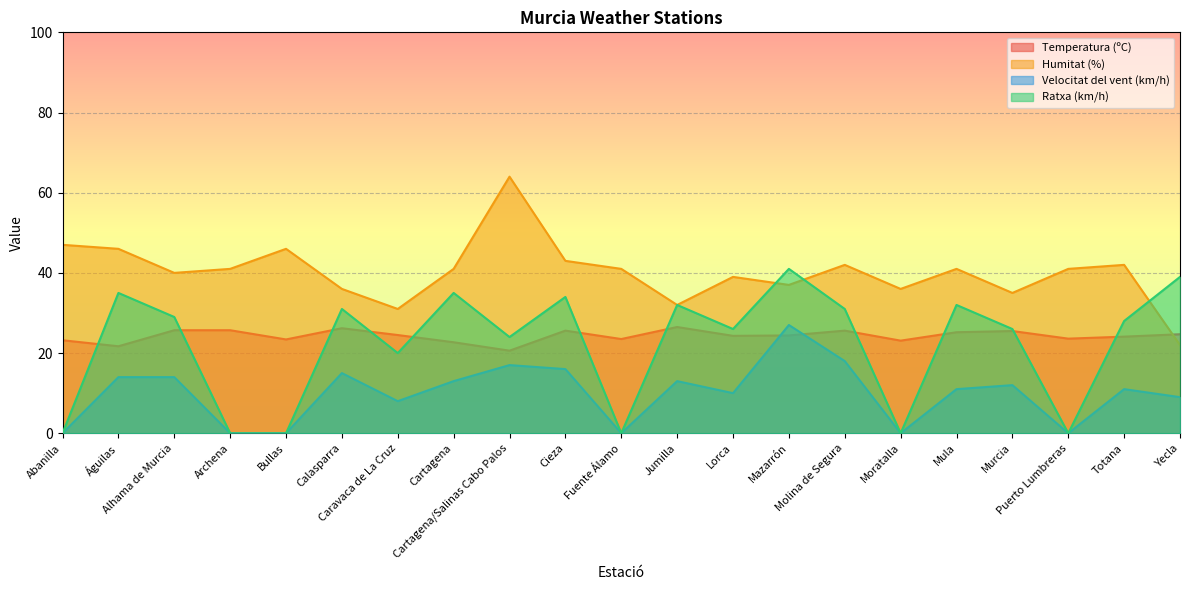

What is the highest value of the Ratxa (km/h) series?

41.0